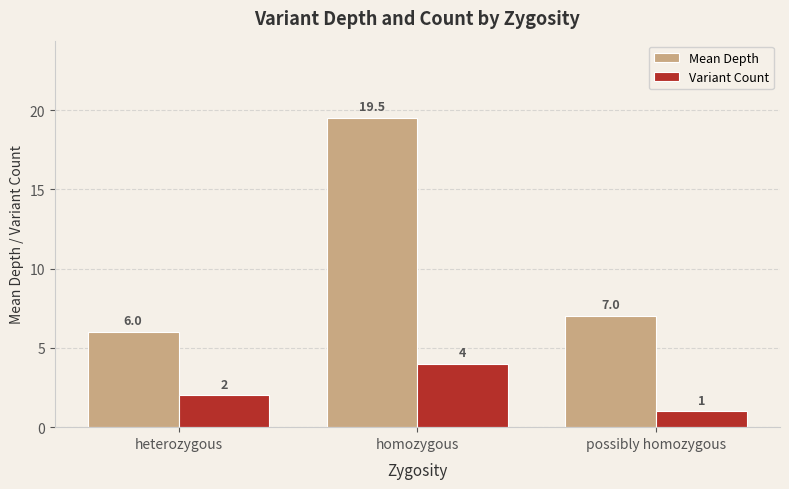

What are all the series names shown in the legend?

Mean Depth, Variant Count